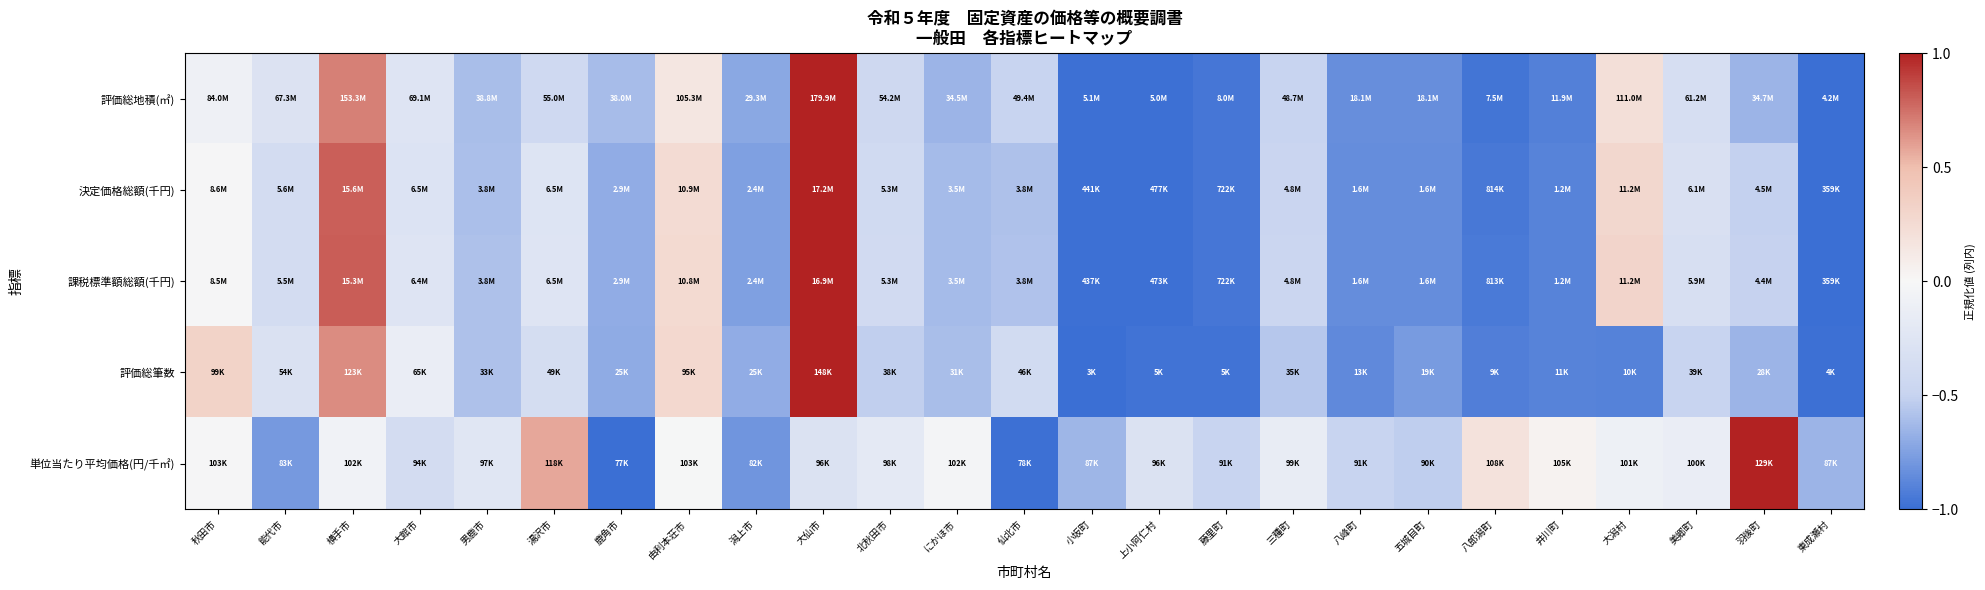

Reading right to left, transcribe all the data shown in this chart.

評価総地積(㎡): 東成瀬村=-1.0	羽後町=-0.7	美郷町=-0.4	大潟村=0.2	井川町=-0.9	八郎潟町=-1.0	五城目町=-0.8	八峰町=-0.8	三種町=-0.5	藤里町=-1.0	上小阿仁村=-1.0	小坂町=-1.0	仙北市=-0.5	にかほ市=-0.7	北秋田市=-0.4	大仙市=1.0	潟上市=-0.7	由利本荘市=0.2	鹿角市=-0.6	湯沢市=-0.4	男鹿市=-0.6	大館市=-0.3	横手市=0.7	能代市=-0.3	秋田市=-0.1
決定価格総額(千円): 東成瀬村=-1.0	羽後町=-0.5	美郷町=-0.3	大潟村=0.3	井川町=-0.9	八郎潟町=-0.9	五城目町=-0.9	八峰町=-0.8	三種町=-0.5	藤里町=-1.0	上小阿仁村=-1.0	小坂町=-1.0	仙北市=-0.6	にかほ市=-0.6	北秋田市=-0.4	大仙市=1.0	潟上市=-0.8	由利本荘市=0.2	鹿角市=-0.7	湯沢市=-0.3	男鹿市=-0.6	大館市=-0.3	横手市=0.8	能代市=-0.4	秋田市=-0.0
課税標準額総額(千円): 東成瀬村=-1.0	羽後町=-0.5	美郷町=-0.3	大潟村=0.3	井川町=-0.9	八郎潟町=-0.9	五城目町=-0.8	八峰町=-0.8	三種町=-0.5	藤里町=-1.0	上小阿仁村=-1.0	小坂町=-1.0	仙北市=-0.6	にかほ市=-0.6	北秋田市=-0.4	大仙市=1.0	潟上市=-0.8	由利本荘市=0.3	鹿角市=-0.7	湯沢市=-0.3	男鹿市=-0.6	大館市=-0.3	横手市=0.8	能代市=-0.4	秋田市=-0.0
評価総筆数: 東成瀬村=-1.0	羽後町=-0.7	美郷町=-0.5	大潟村=-0.9	井川町=-0.9	八郎潟町=-0.9	五城目町=-0.8	八峰町=-0.9	三種町=-0.6	藤里町=-1.0	上小阿仁村=-1.0	小坂町=-1.0	仙北市=-0.4	にかほ市=-0.6	北秋田市=-0.5	大仙市=1.0	潟上市=-0.7	由利本荘市=0.3	鹿角市=-0.7	湯沢市=-0.4	男鹿市=-0.6	大館市=-0.1	横手市=0.7	能代市=-0.3	秋田市=0.3
単位当たり平均価格(円/千㎡): 東成瀬村=-0.6	羽後町=1.0	美郷町=-0.1	大潟村=-0.1	井川町=0.0	八郎潟町=0.2	五城目町=-0.5	八峰町=-0.5	三種町=-0.2	藤里町=-0.5	上小阿仁村=-0.3	小坂町=-0.6	仙北市=-1.0	にかほ市=-0.0	北秋田市=-0.2	大仙市=-0.3	潟上市=-0.8	由利本荘市=-0.0	鹿角市=-1.0	湯沢市=0.6	男鹿市=-0.2	大館市=-0.4	横手市=-0.1	能代市=-0.8	秋田市=-0.0